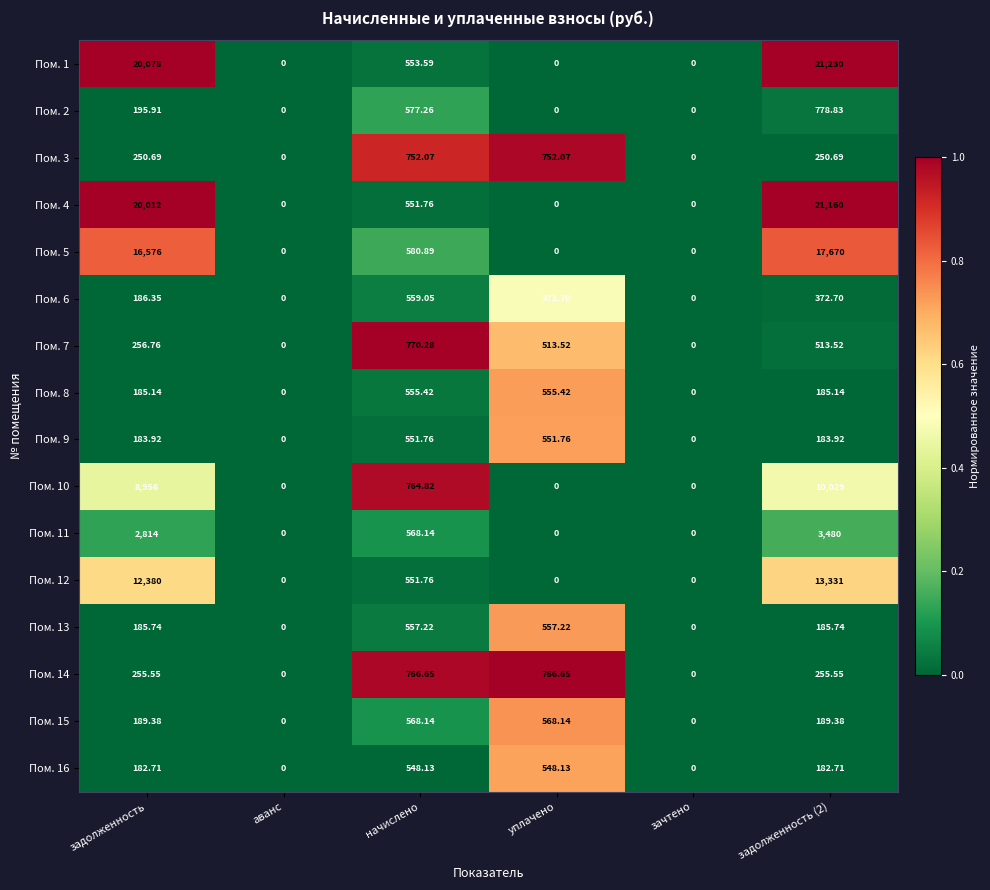

What is the total value across all series at начислено?

9776.9